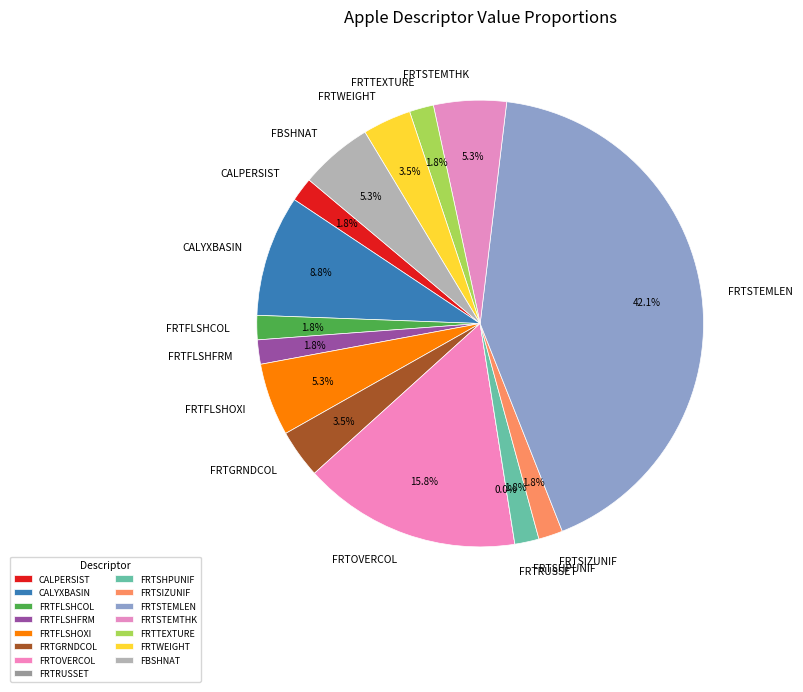

Is there a majority slice in this chart?

No